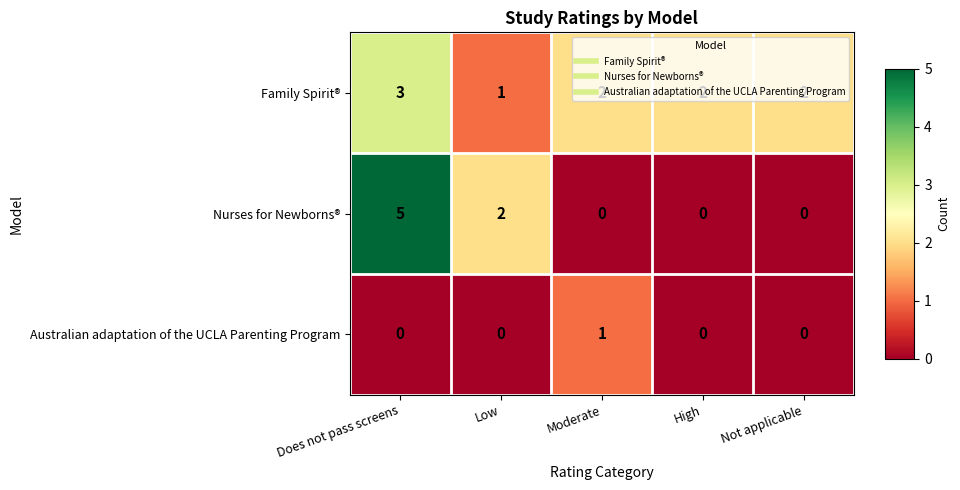

How many Nurses for Newborns® values are between 0 and 2?

4